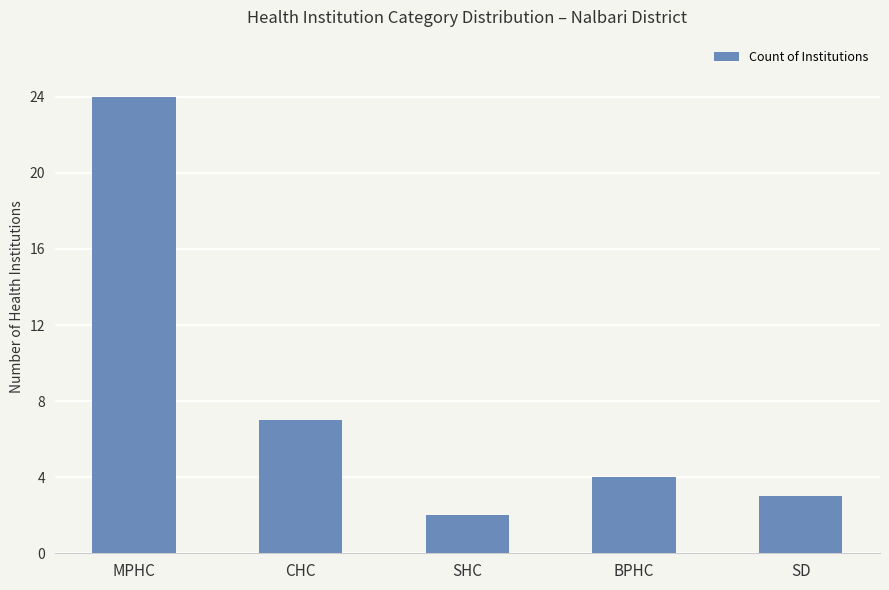

Is it true that the value at CHC is 7?

True